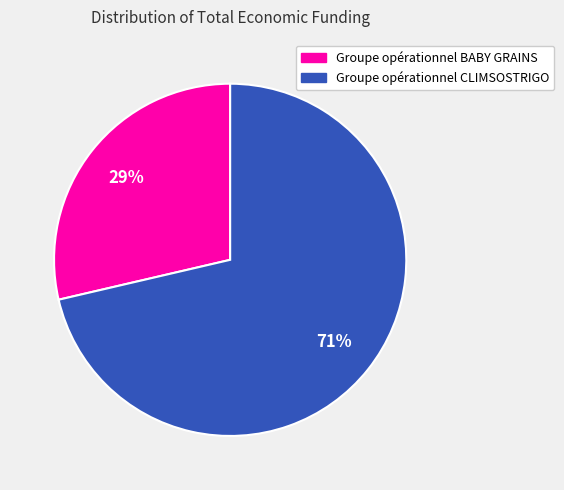

Does Groupe opérationnel CLIMSOSTRIGO account for over 50% of the chart?

Yes